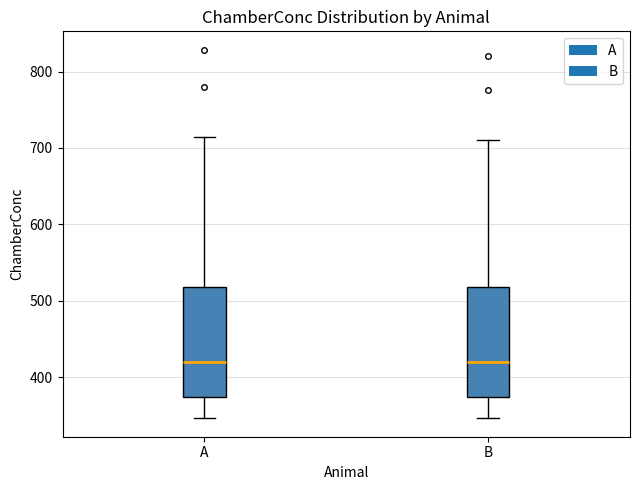

Rank the series by their maximum value, from highest to lowest.

A, B